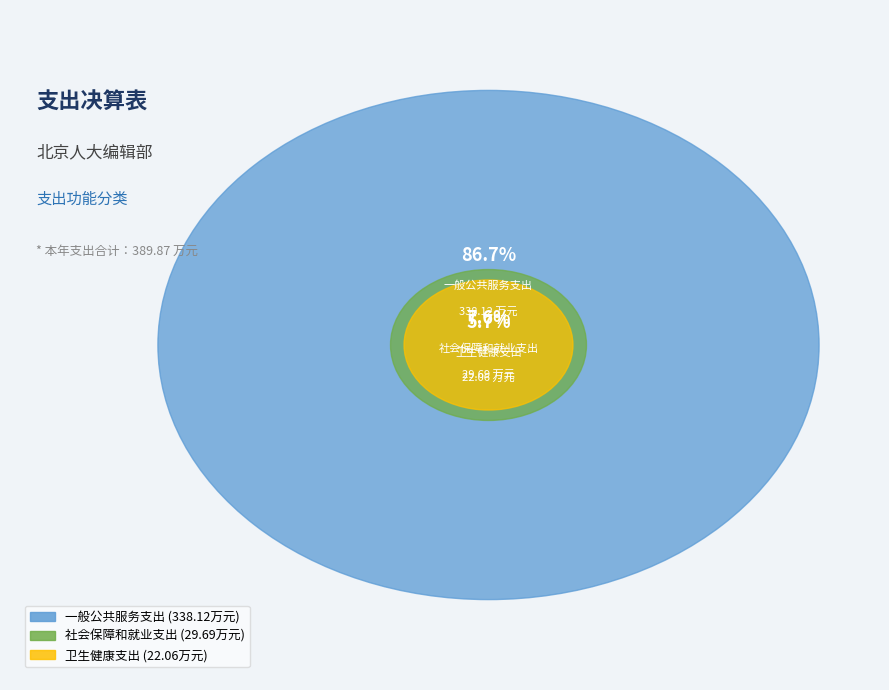

Count the number of slices in the pie.

3